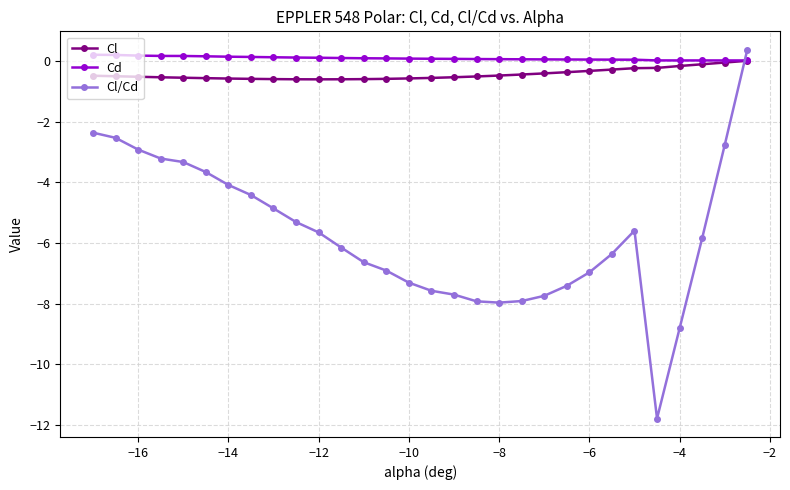

At how many categories does at least one series exceed -10?

30